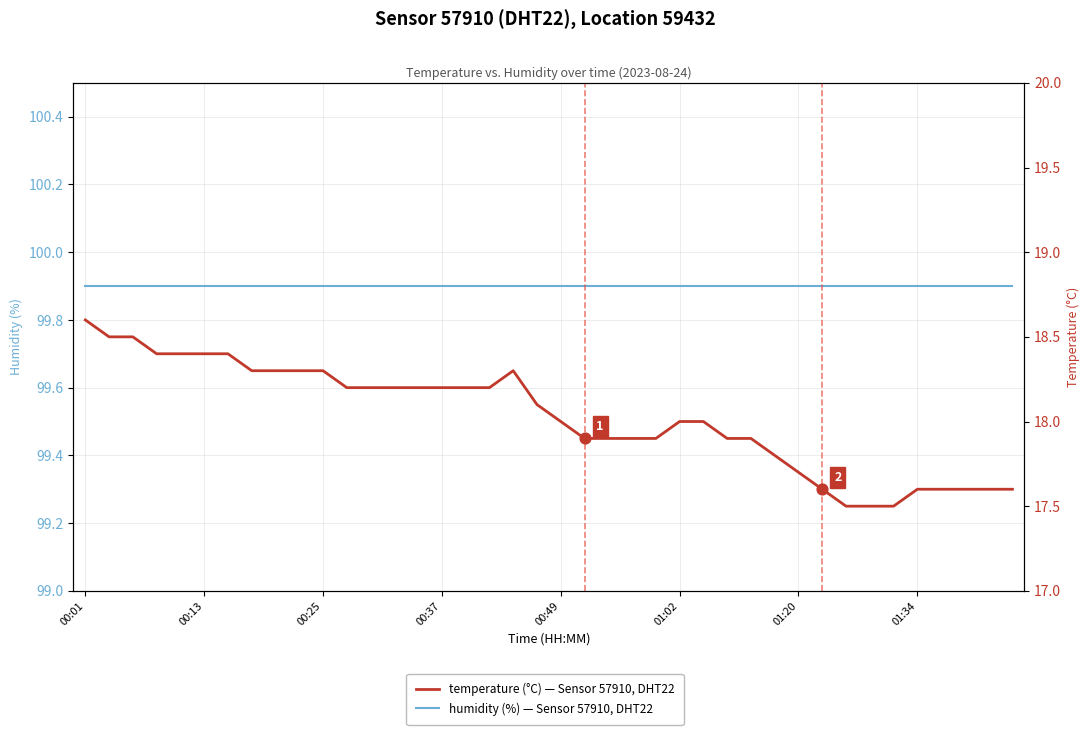

Which series contains the highest Y value?

humidity